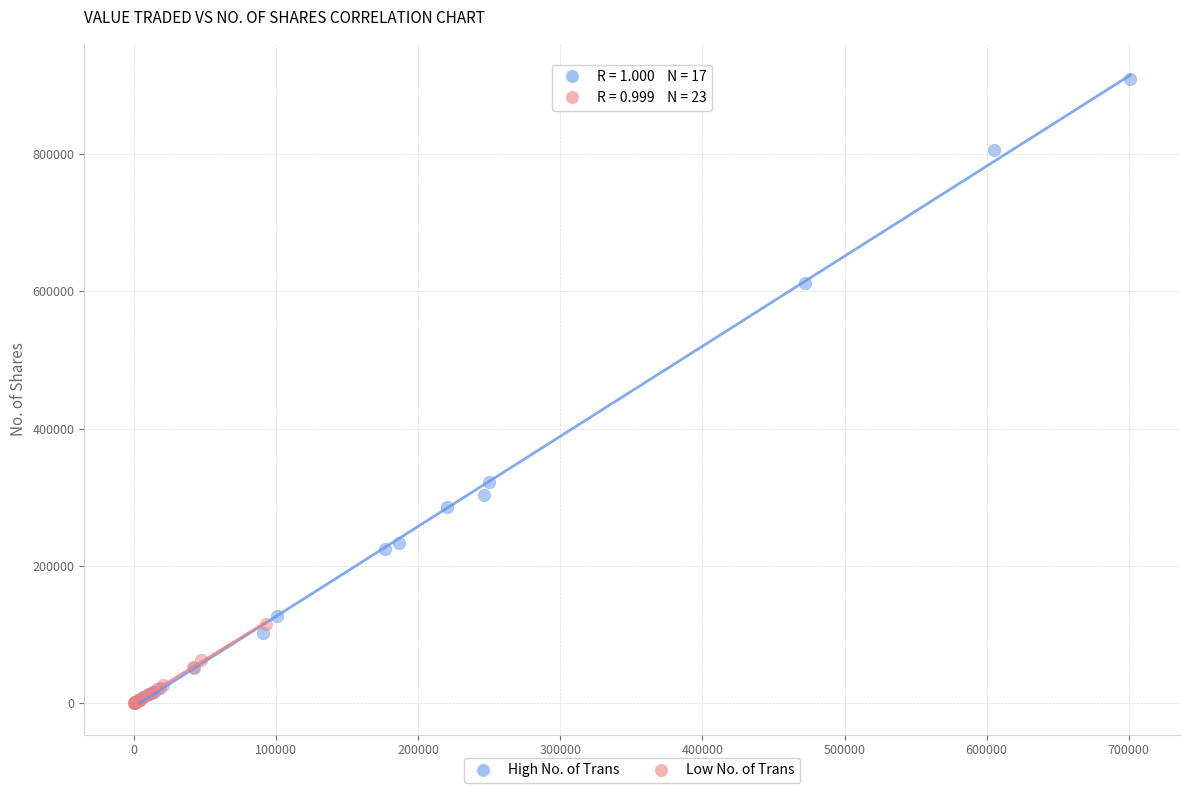

Which series reaches the maximum Y coordinate?

High No. of Trans